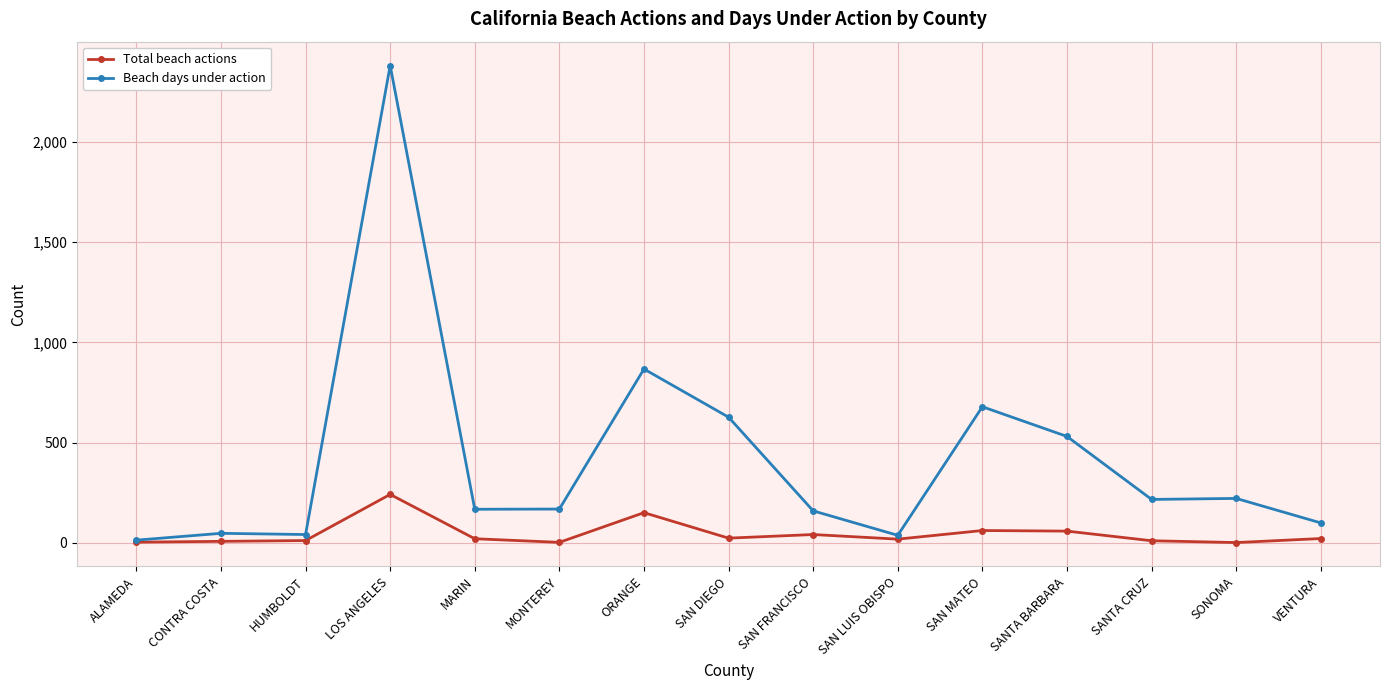

What is the highest value of the Beach days under action series?

2380